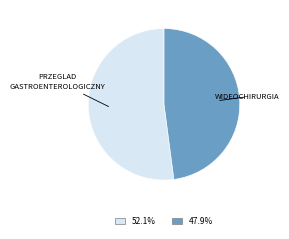

Is there a majority slice in this chart?

Yes